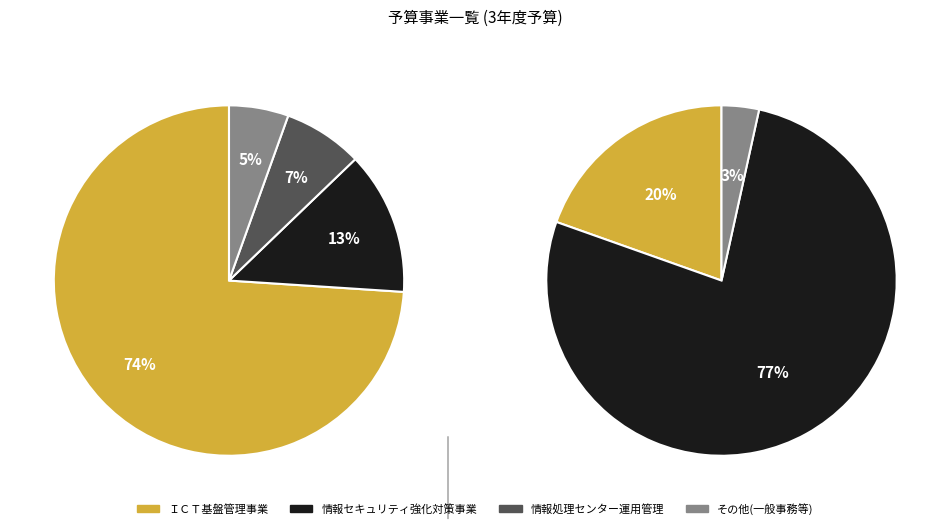

The 情報処理センター運用管理 slice represents 2% of the pie. True or false?

False